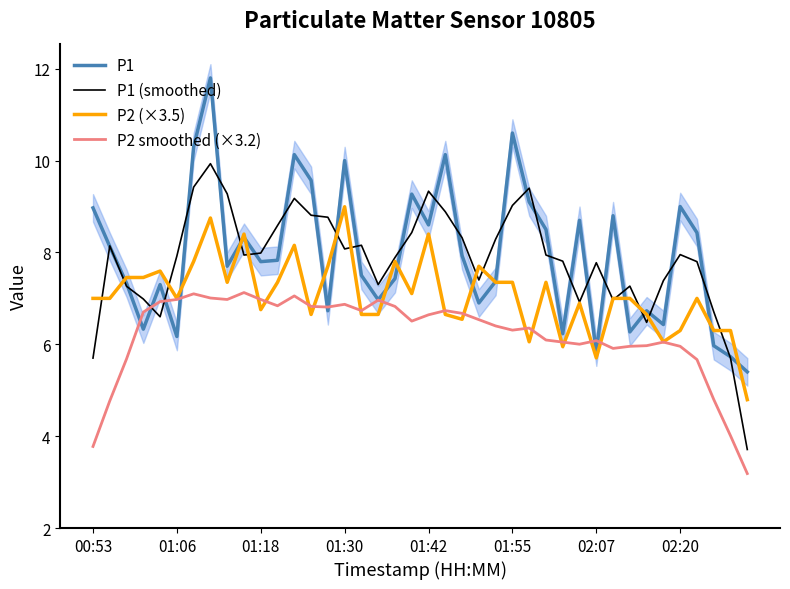

What is the average value of the P1 (smoothed) series?

7.8